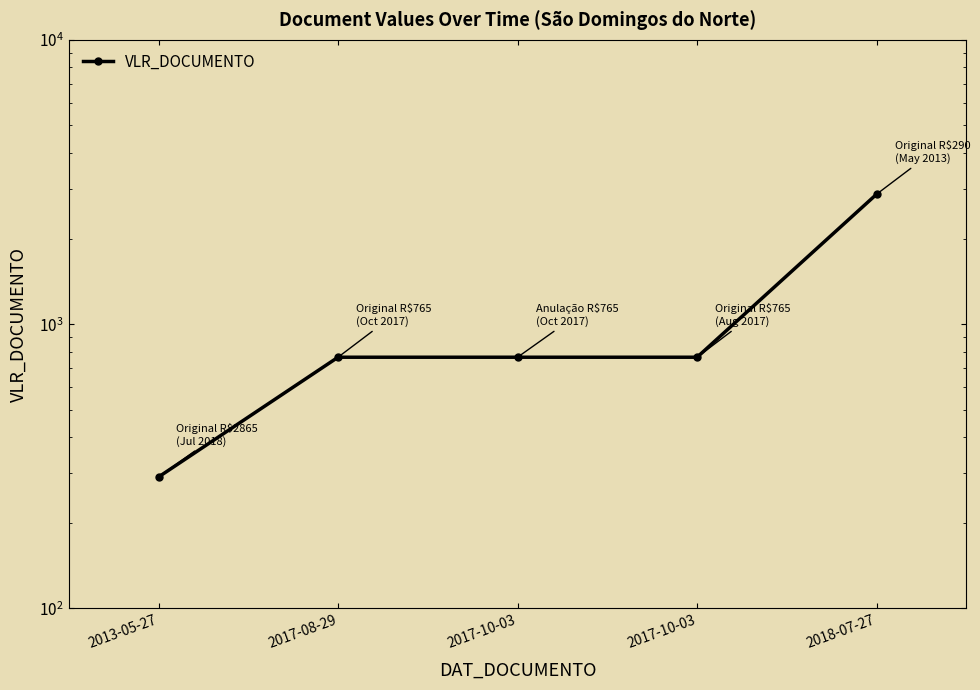

What is the value of the 5th point from the left?

2865